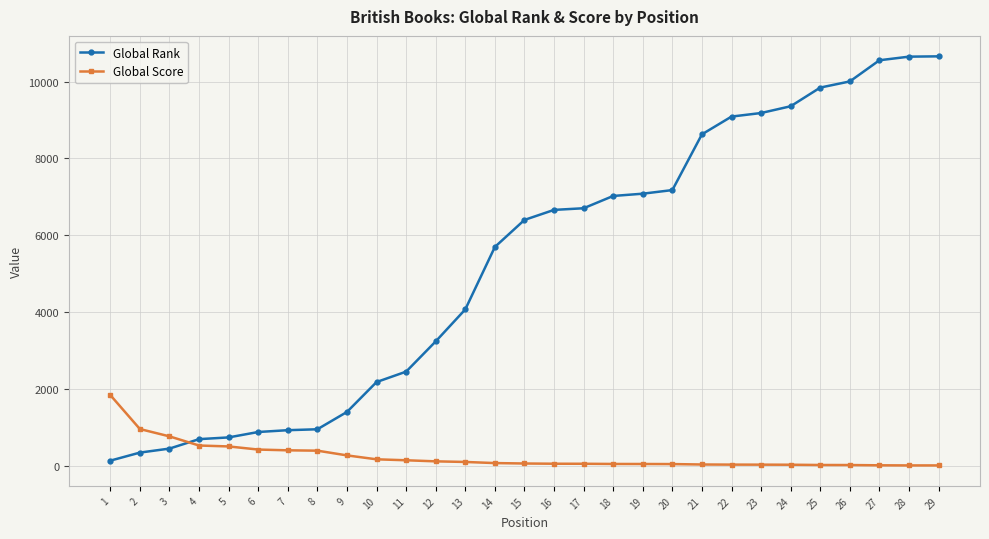

What is the average value of the Global Rank series?

5282